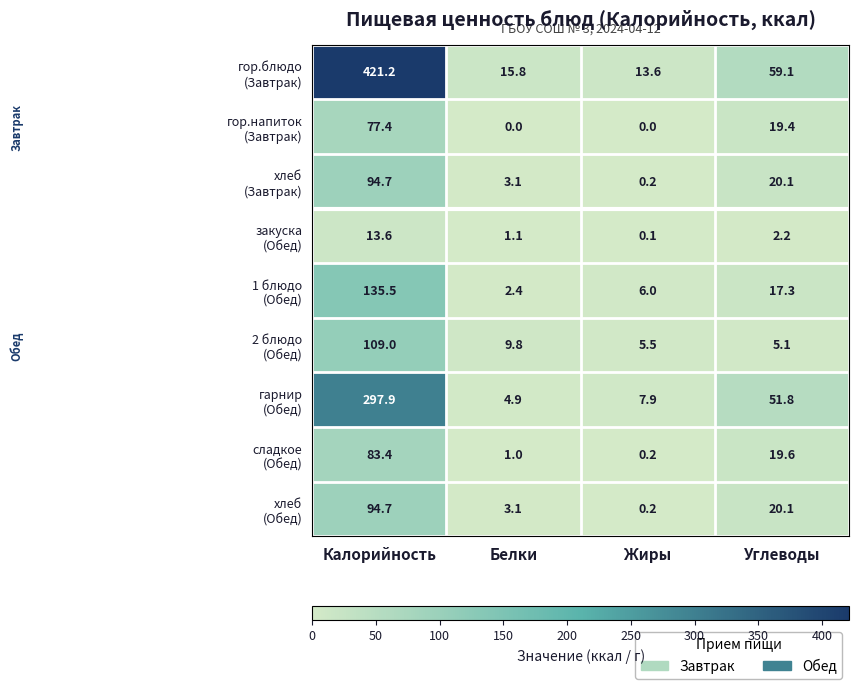

Which category has the highest value across all series?

Калорийность